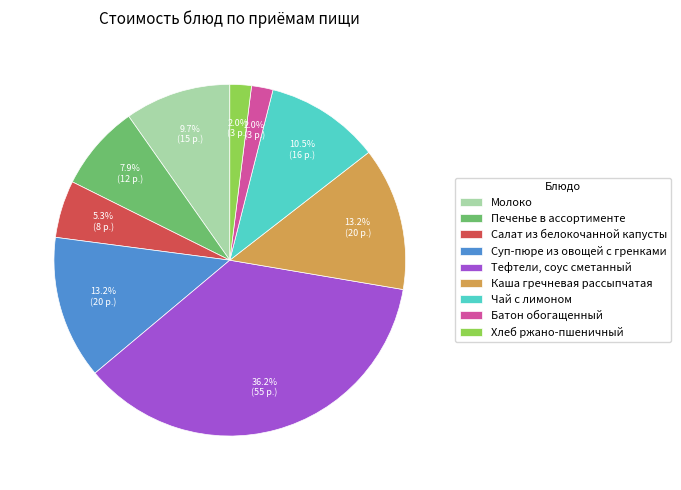

What percentage is NOT represented by Печенье в ассортименте?

92.1%